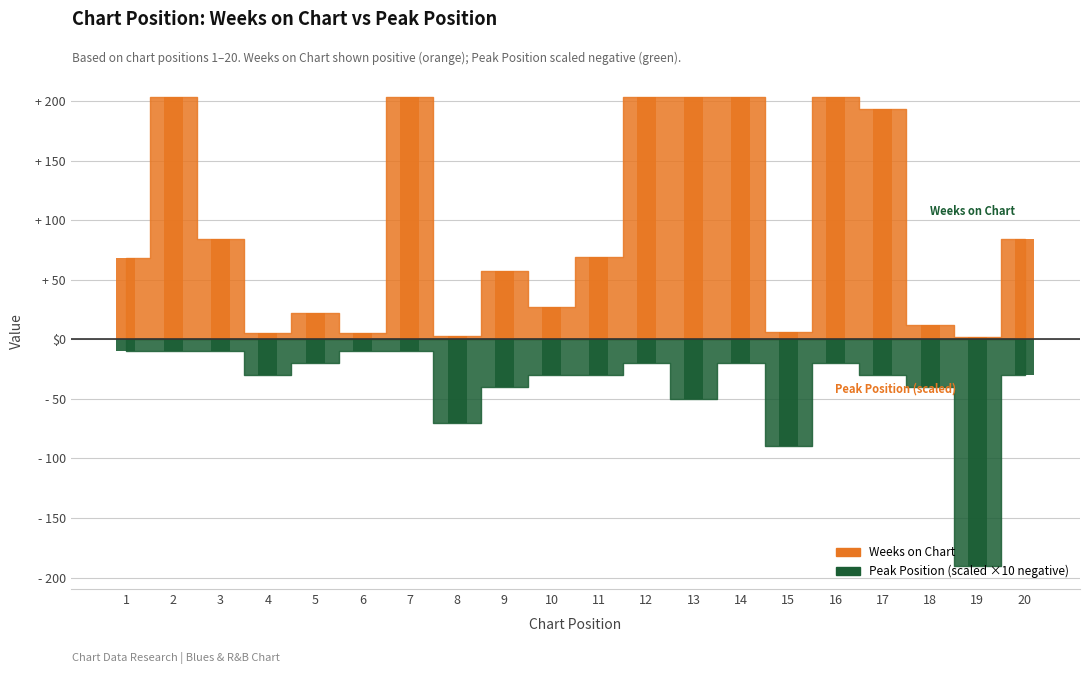

At how many categories does at least one series exceed 146?

7